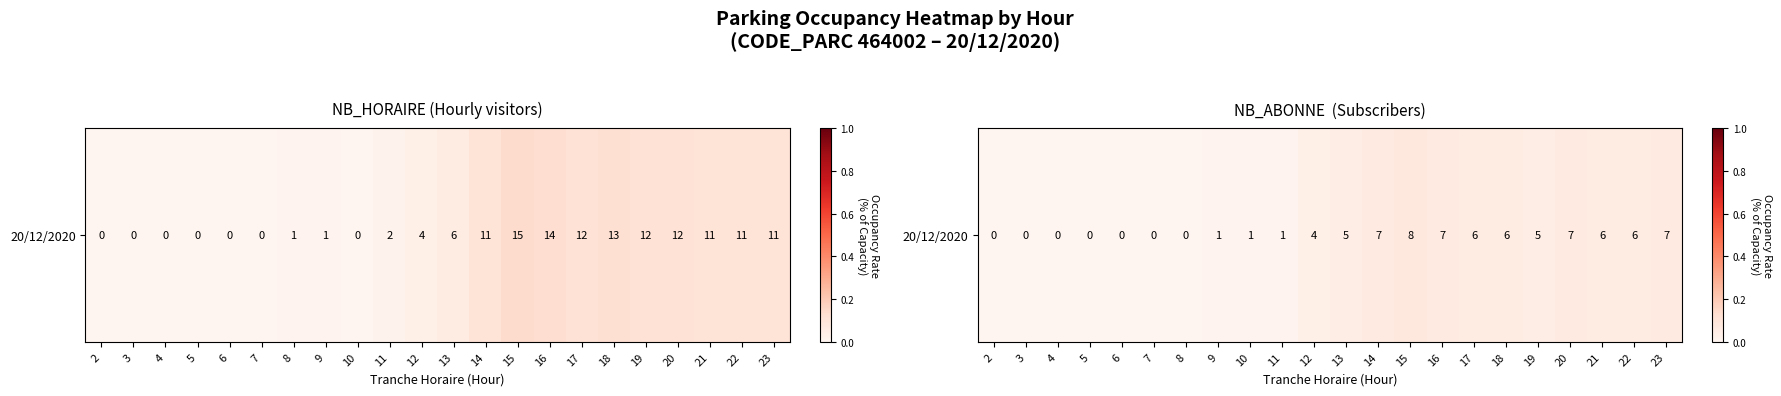

The value at 22 is 0.1. True or false?

True